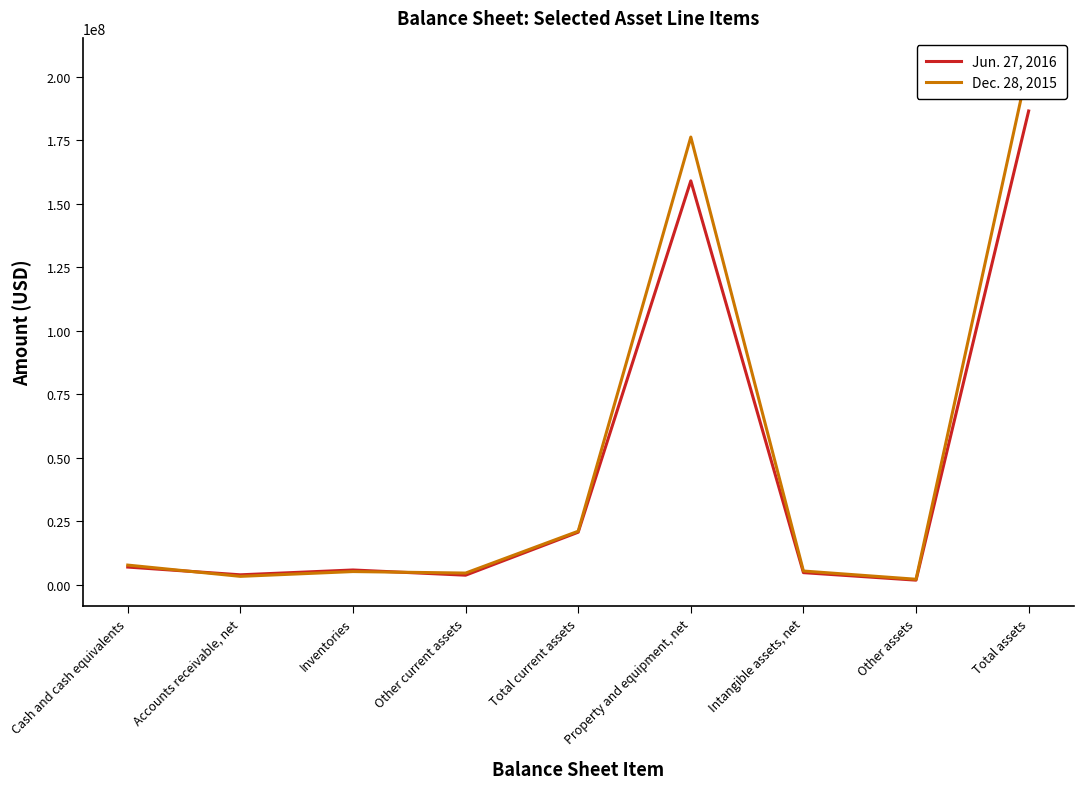

What is the label of the 9th point from the right?

Cash and cash equivalents